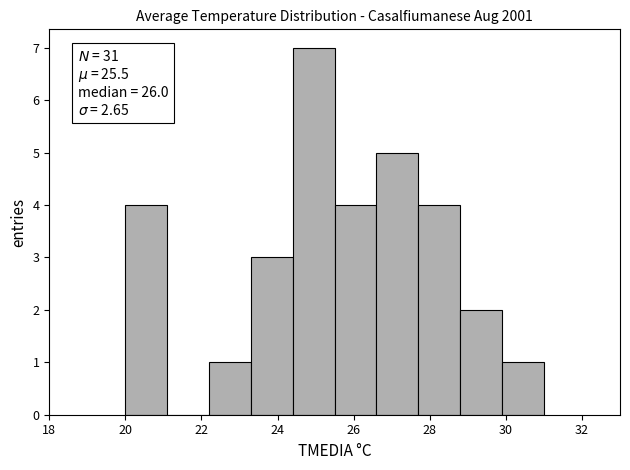

Over which range of the x-axis is the bar tallest?

24.4 to 25.5